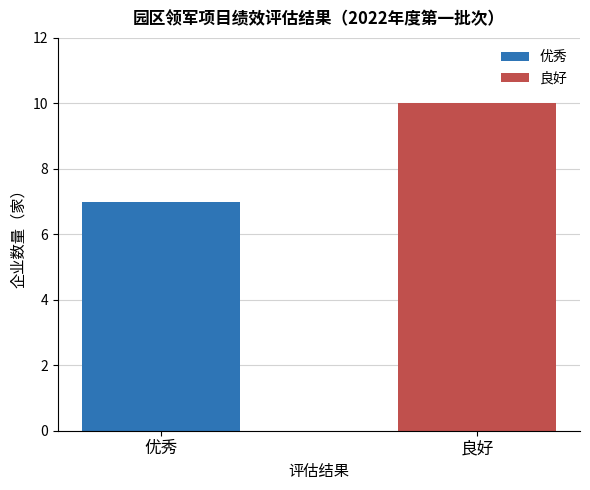

Which series has the largest range (max minus min)?

优秀